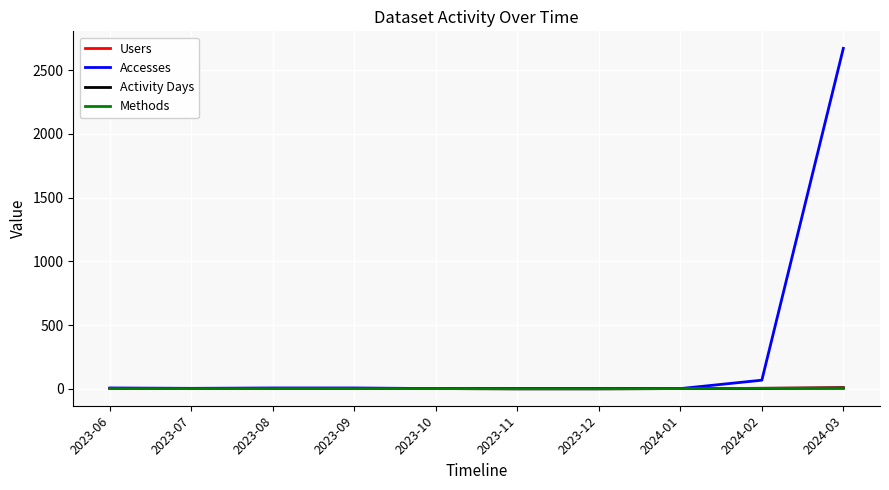

Which category has the highest value across all series?

2024-03